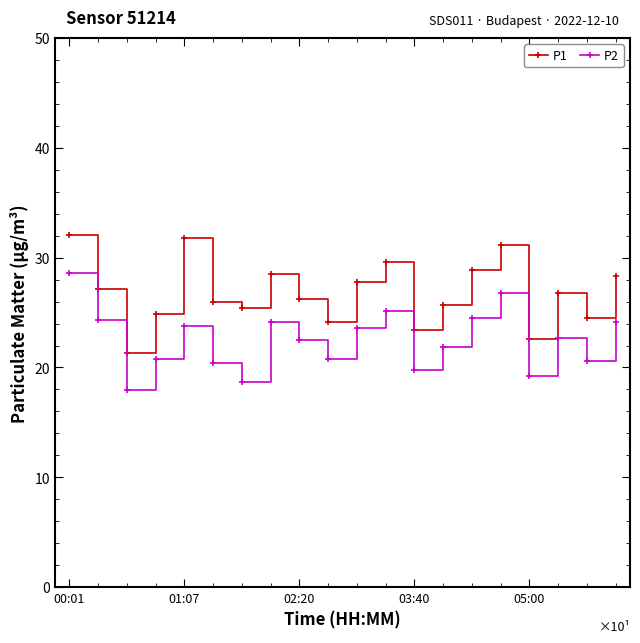

True or false: P1 and P2 intersect in this chart.

False